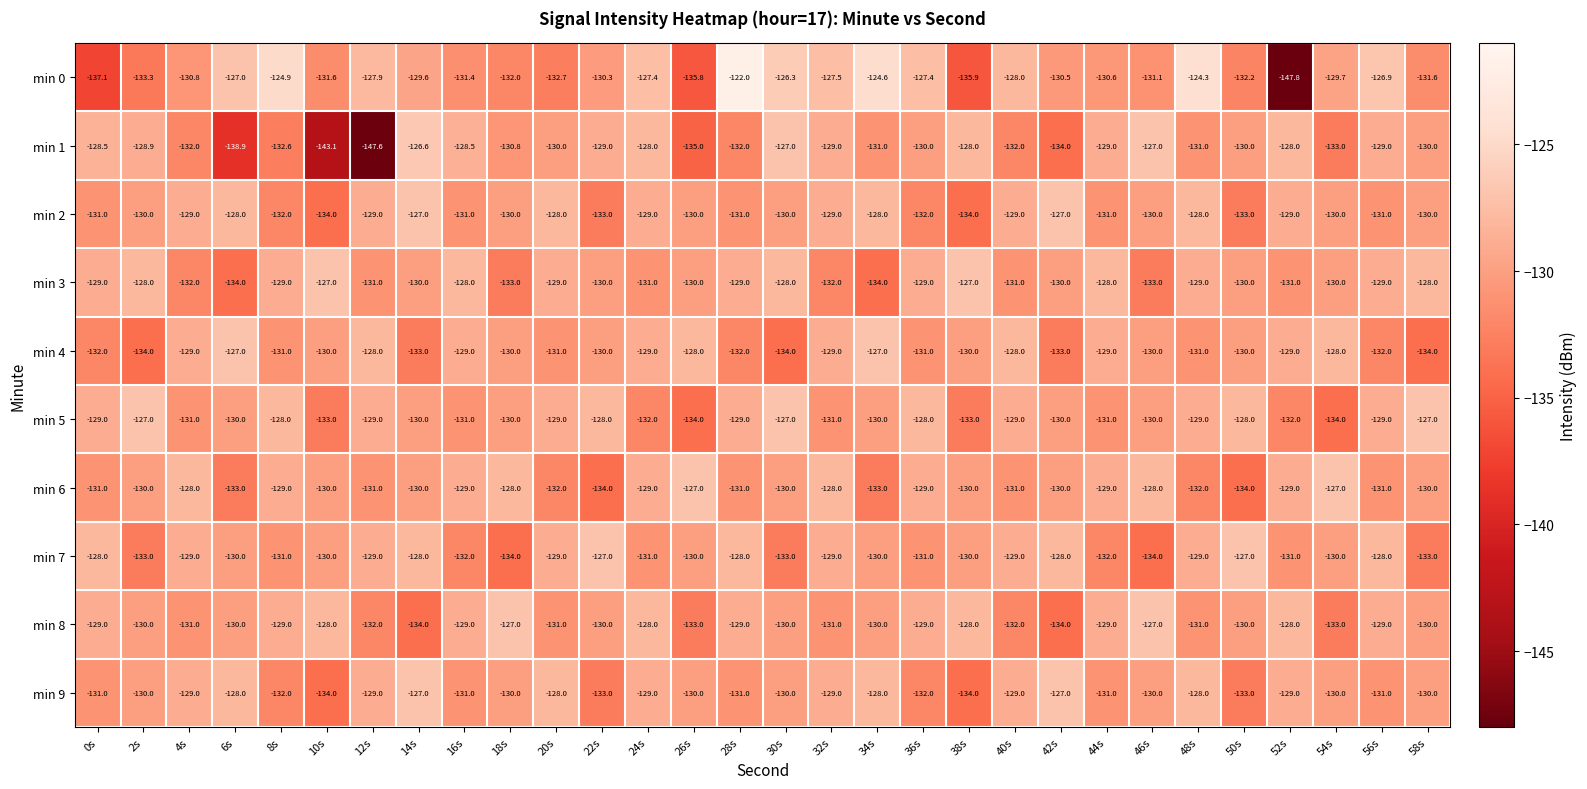

True or false: min 1 has a value of -127.0 at 46s.

True